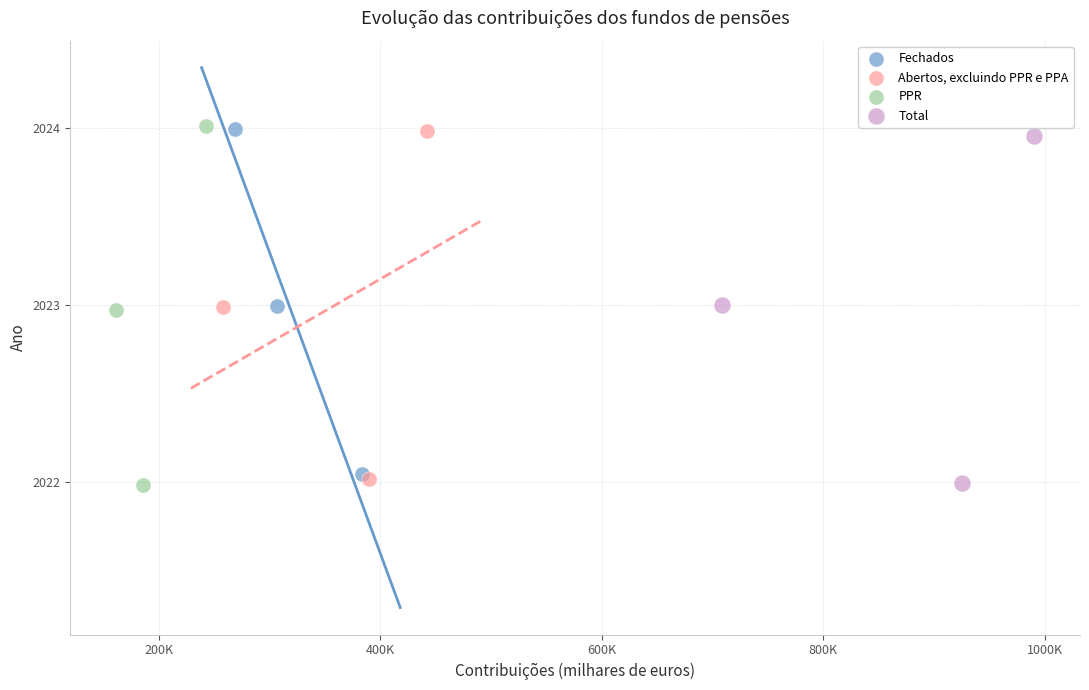

Which series has the largest Y range (max minus min)?

PPR